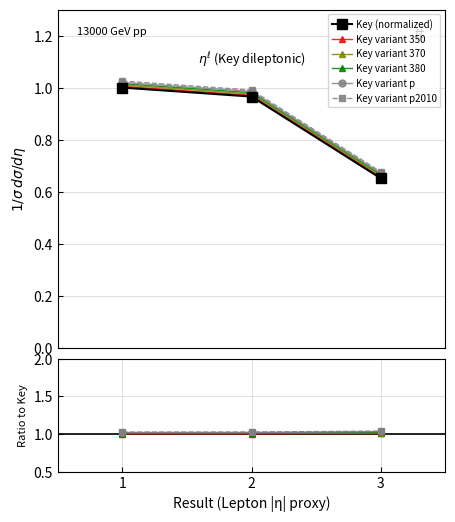

Which category has the highest value across all series?

1